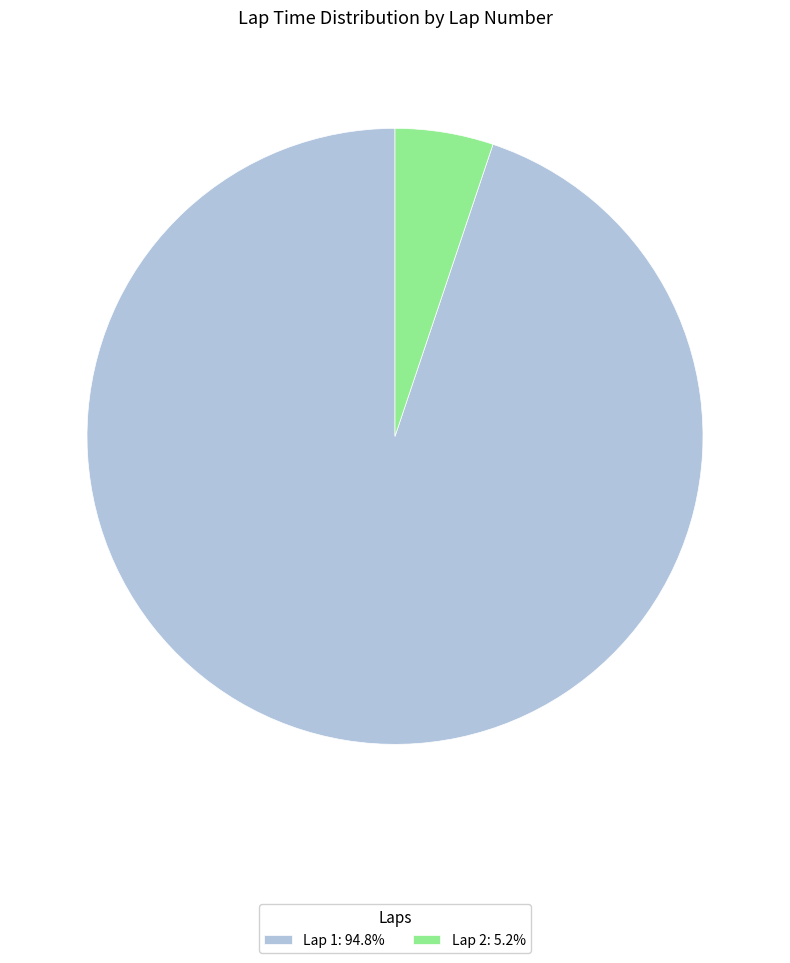

Is Lap 2: 5.2% the majority of the pie?

No